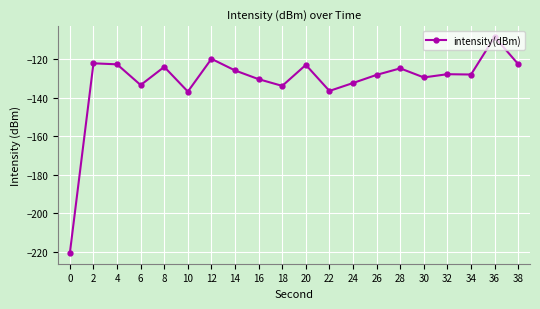

What is the smallest value displayed?

-220.6